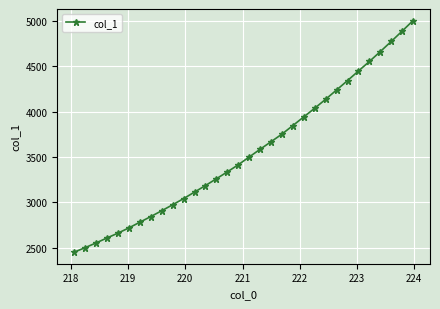

What is the minimum value shown in the chart?

2452.1